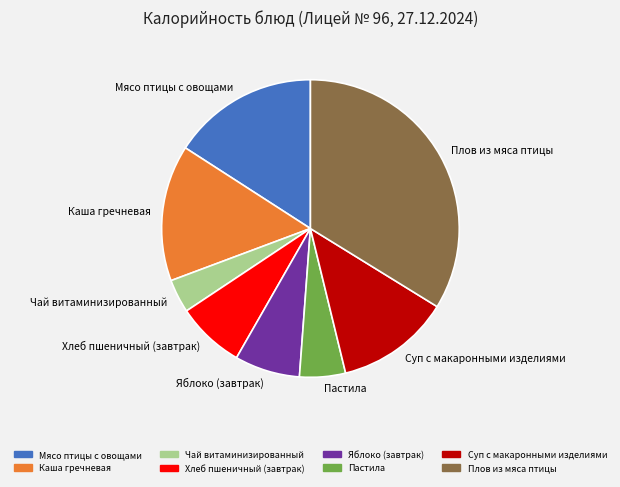

The Яблоко (завтрак) slice represents 7% of the pie. True or false?

True